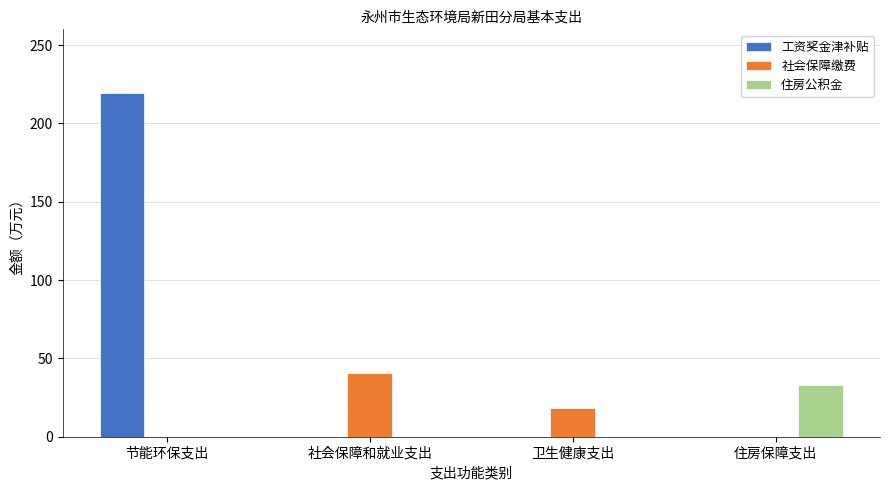

What is the spread (max minus min) of values at 节能环保支出?

219.2